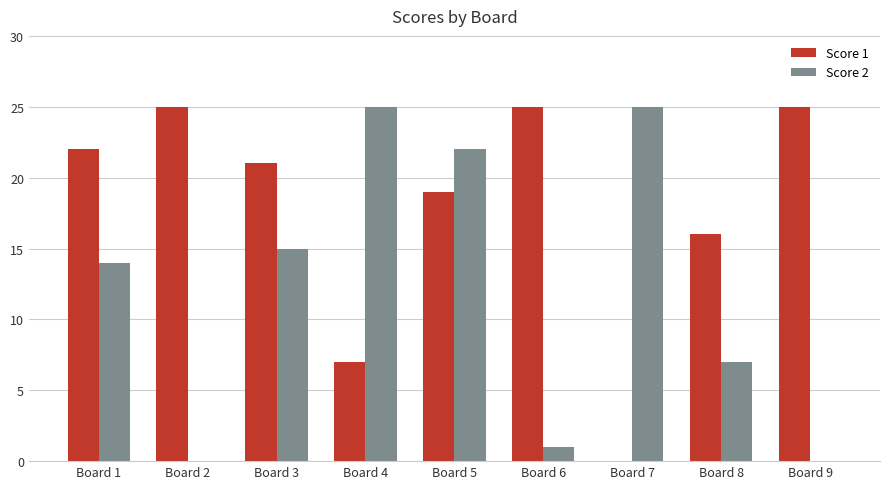

How many groups of bars are there?

9